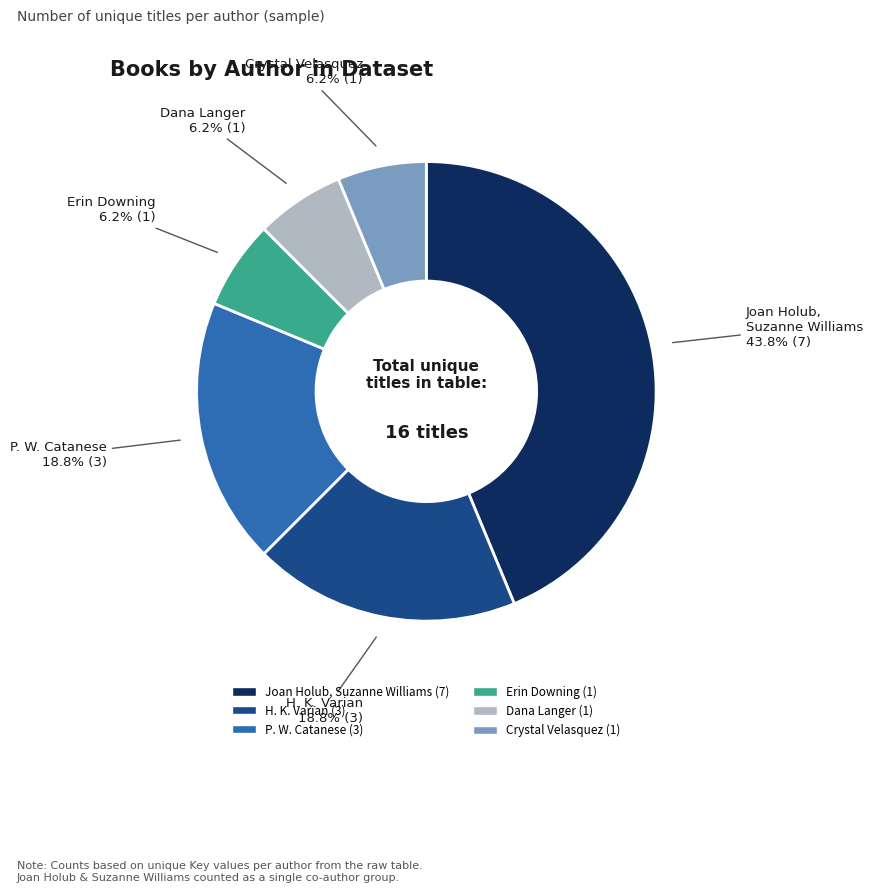

True or false: Dana Langer accounts for 19% of the total.

False